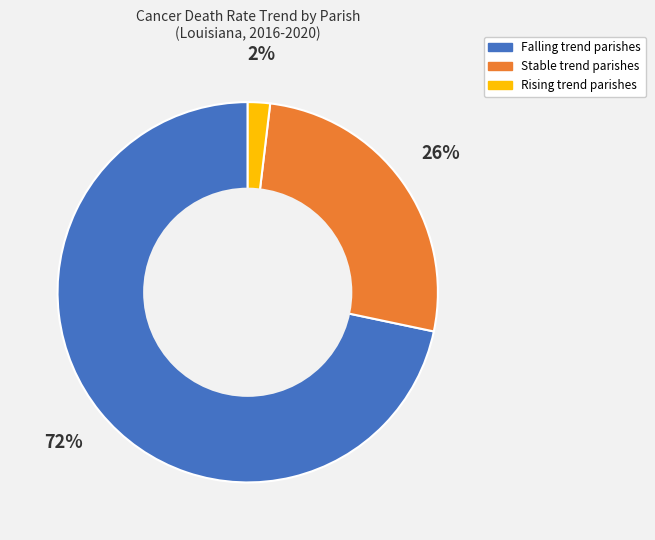

To the nearest percent, what is the average slice percentage?

33%